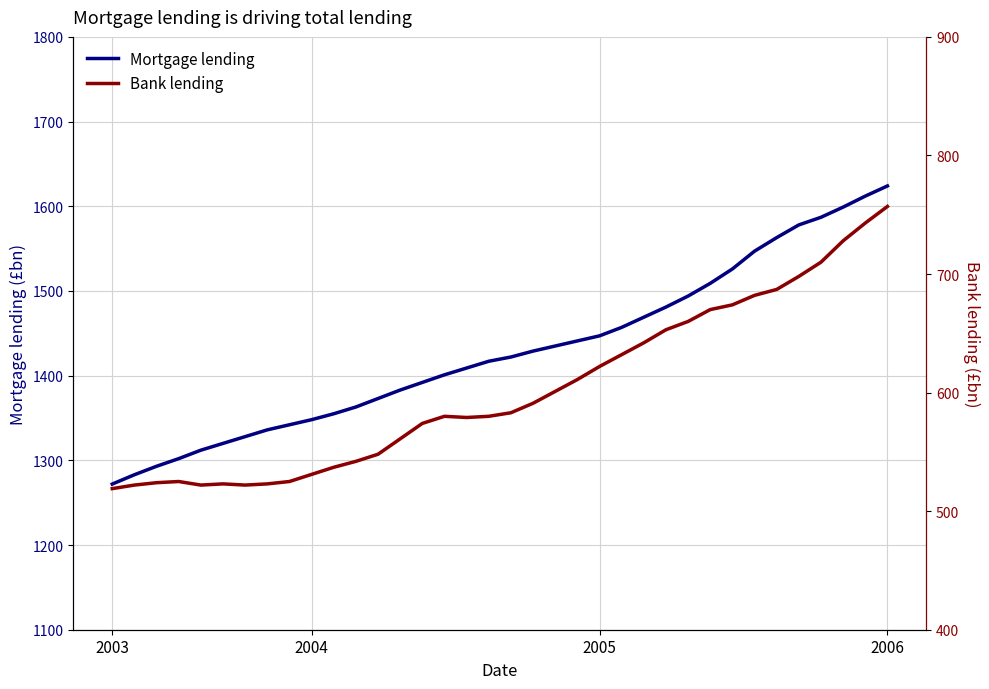

What is the approximate value of Mortgage lending at 17?

1417